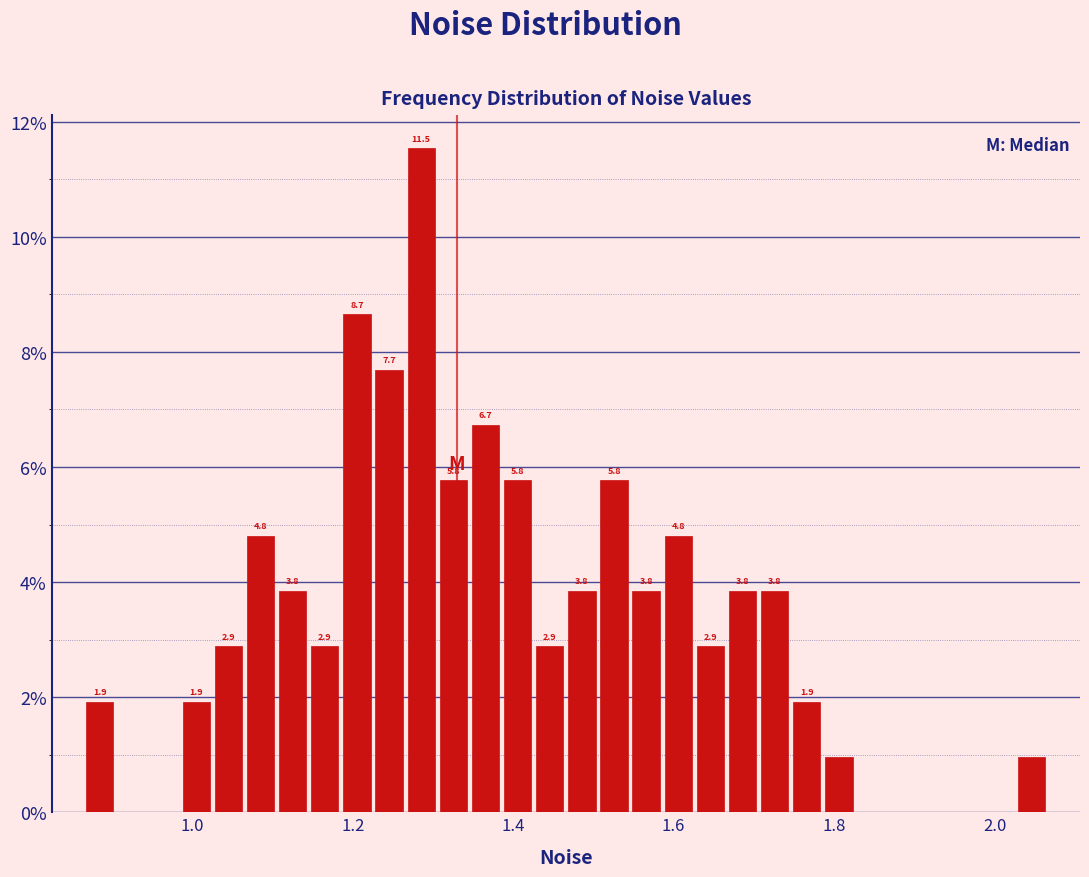

Read against the x-axis, roughly where is the centre of the tallest bar?

1.28